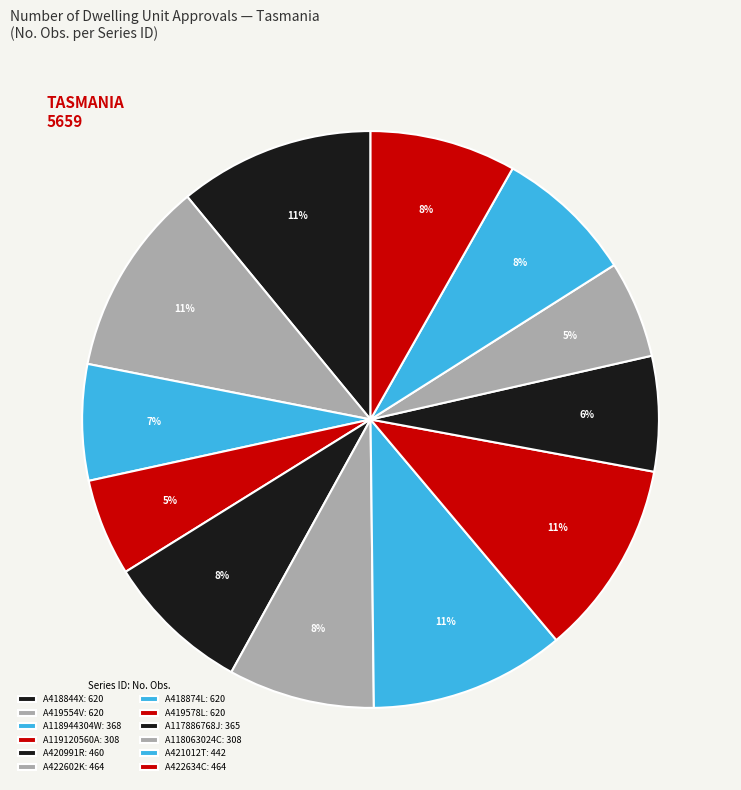

How many slices are in this pie chart?

12